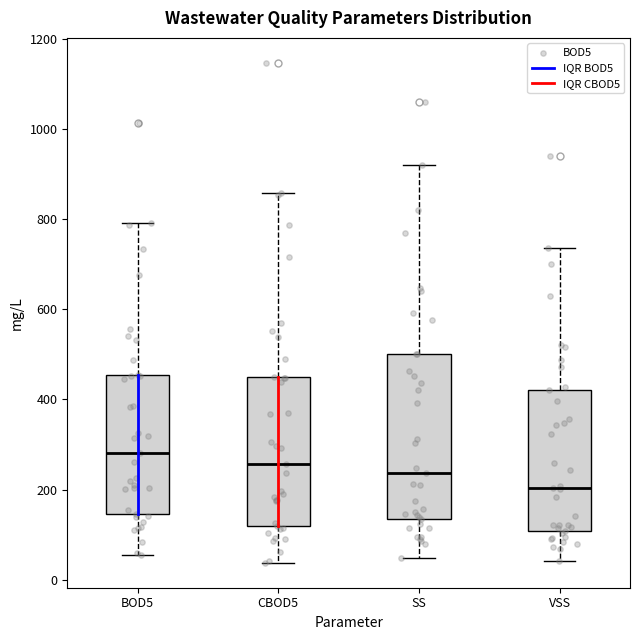

Reading left to right, transcribe this box plot: for each box, give where its median line is, the range the box spans, and where its two whiskers end, as read against the y-axis. The values are not printed on the chart, so give them approximately, as read against the axis.

BOD5: median 280, box 140 to 460, whiskers 60 to 800
CBOD5: median 260, box 120 to 440, whiskers 40 to 860
SS: median 240, box 140 to 500, whiskers 40 to 920
VSS: median 200, box 100 to 420, whiskers 40 to 740